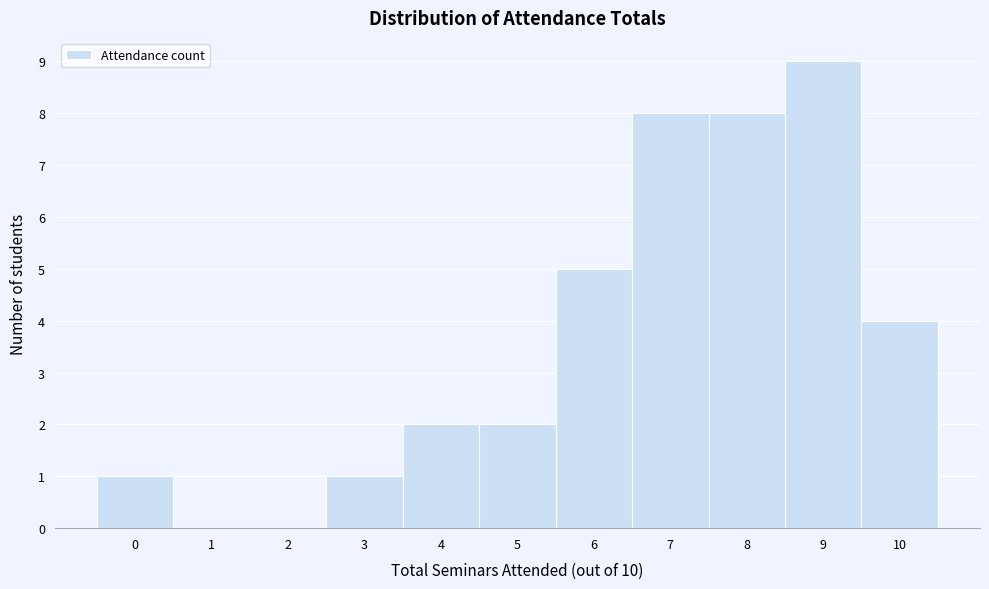

Reading left to right, transcribe this chart: for each bar, give the range it covers on the x-axis and its height. The values are not printed on the chart, so give them approximately, as read against the axis.

-0.5 to 0.5: 1
0.5 to 1.5: 0
1.5 to 2.5: 0
2.5 to 3.5: 1
3.5 to 4.5: 2
4.5 to 5.5: 2
5.5 to 6.5: 5
6.5 to 7.5: 8
7.5 to 8.5: 8
8.5 to 9.5: 9
9.5 to 10.5: 4